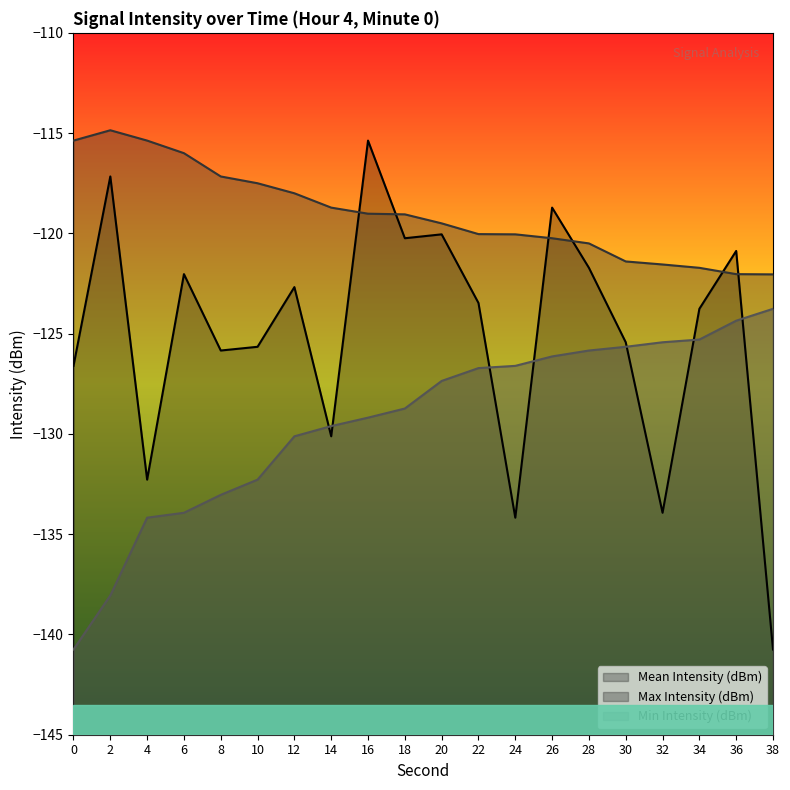

What is the highest value of the Max Intensity (dBm) series?

-114.9